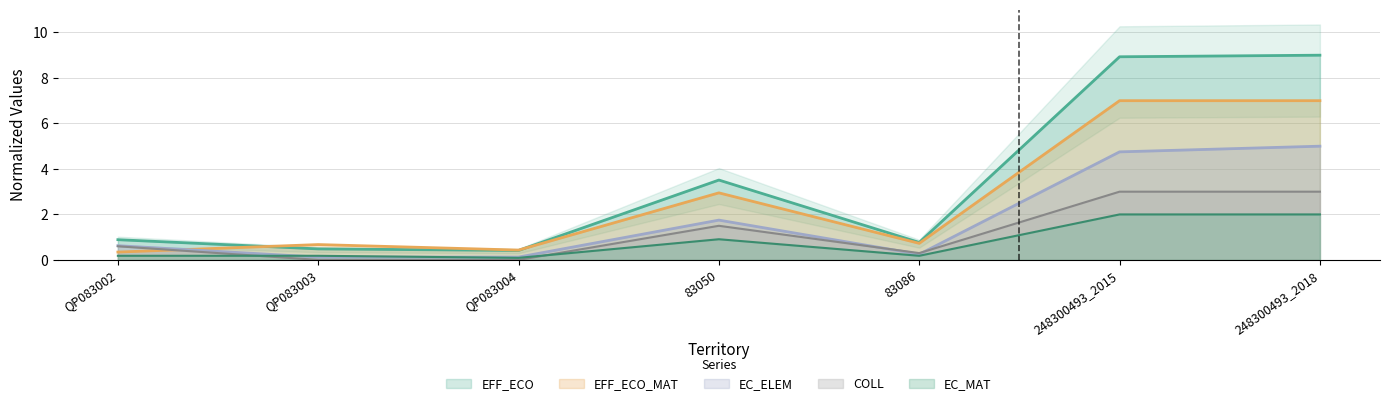

Is it true that EC_MAT equals 0.1 at 83086?

False